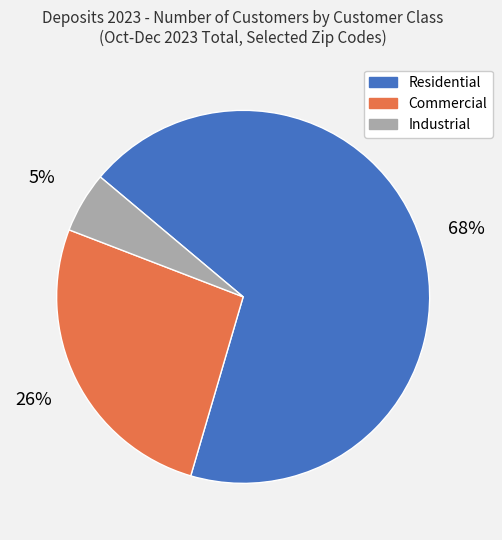

True or false: Commercial accounts for 26% of the total.

True